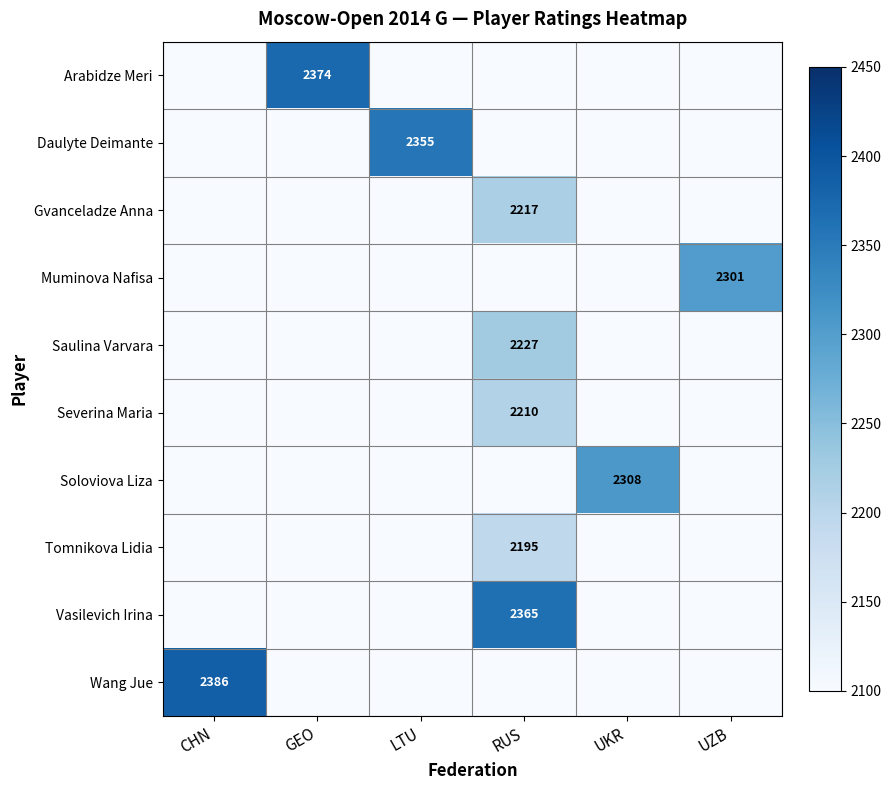

Between GEO and RUS, which is larger?

GEO